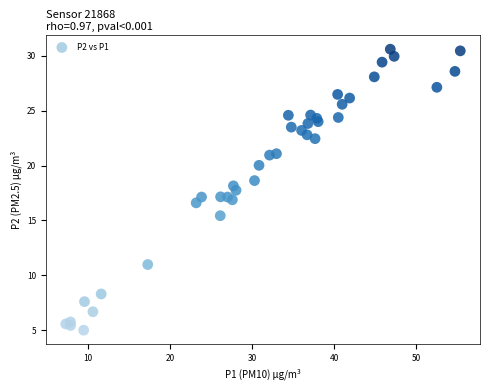

What is the range of Y values (max minus min)?

25.6